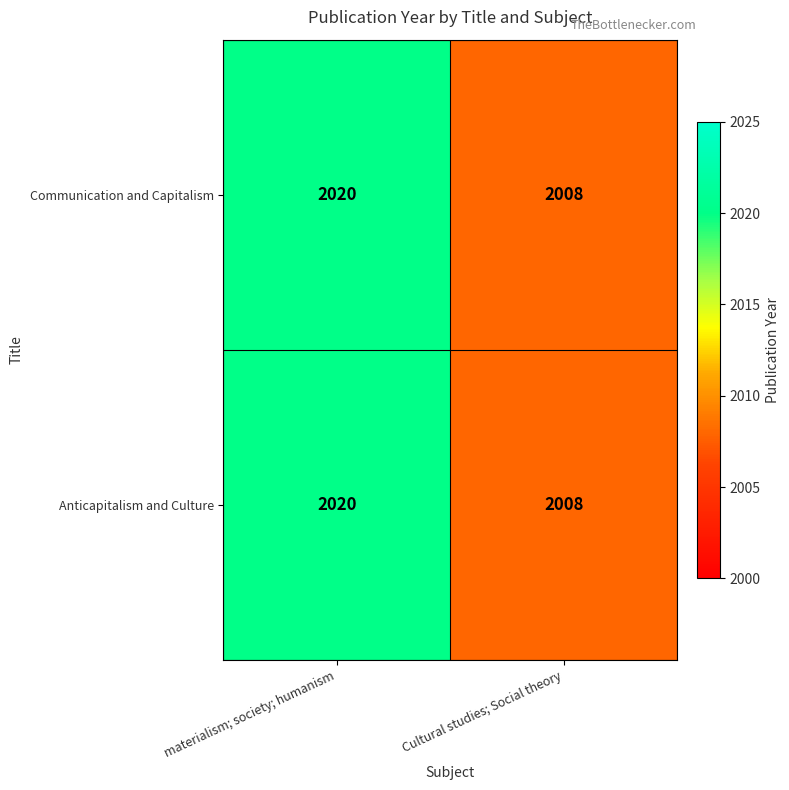

True or false: Communication and Capitalism has a value of 2020 at materialism; society; humanism.

True